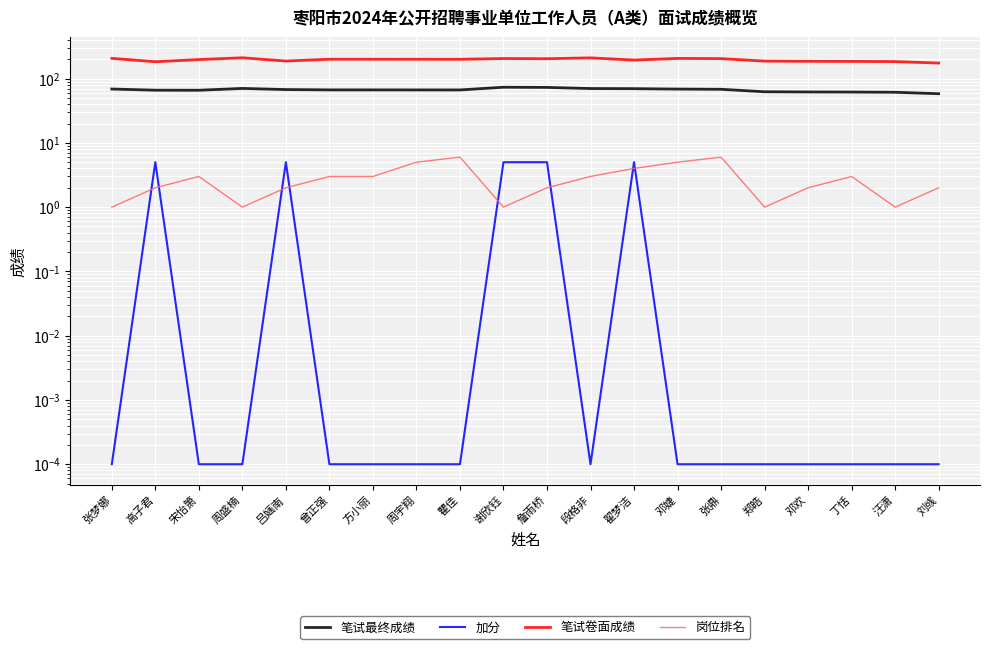

How many interior local valleys does the 笔试最终成绩 series have?

2